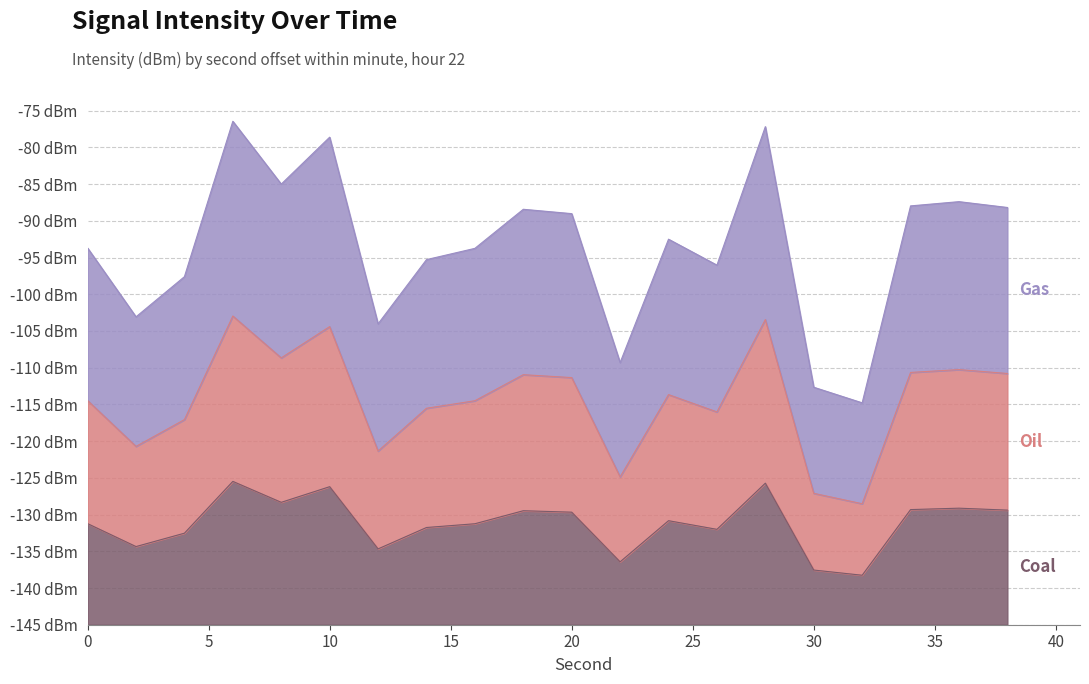

What is the difference between the Coal values at 24 and 28?

5.1